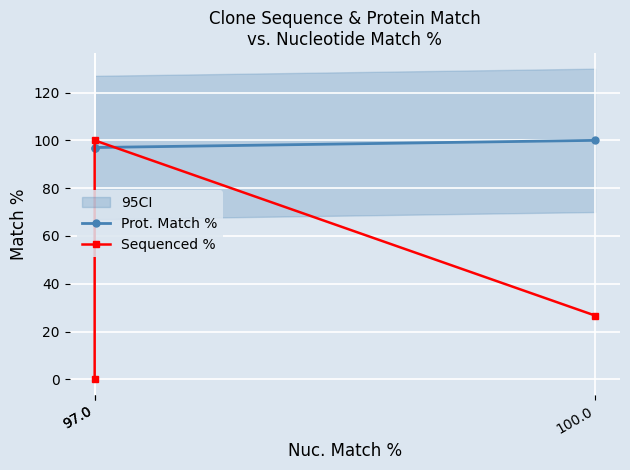

What is the value of the Prot. Match % point at the 3rd from the left?

97.0